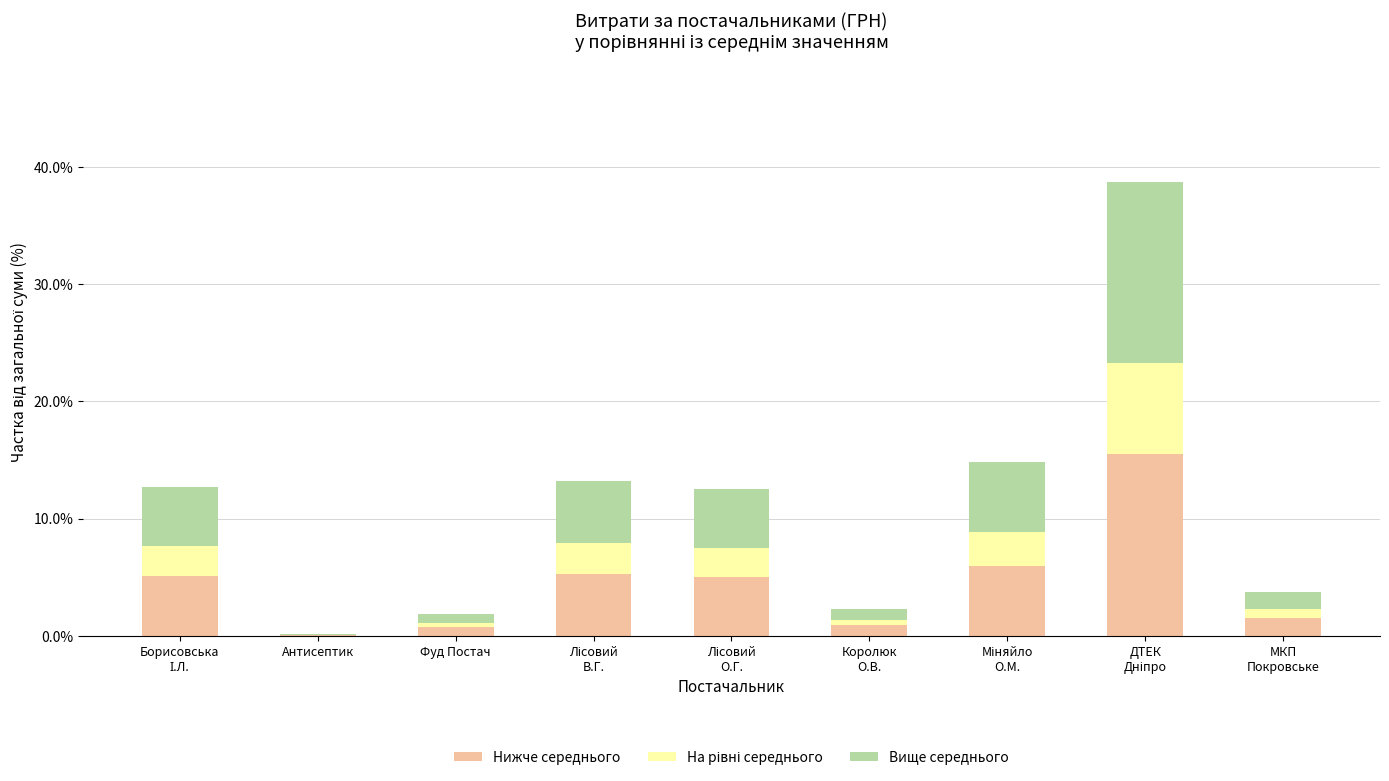

Are the bars horizontal?

No